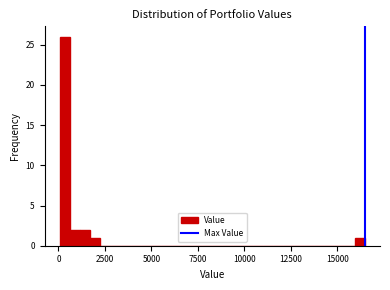

Around what value on the x-axis is the tallest bar? Give the approximate position of its centre, as read against the axis.

500